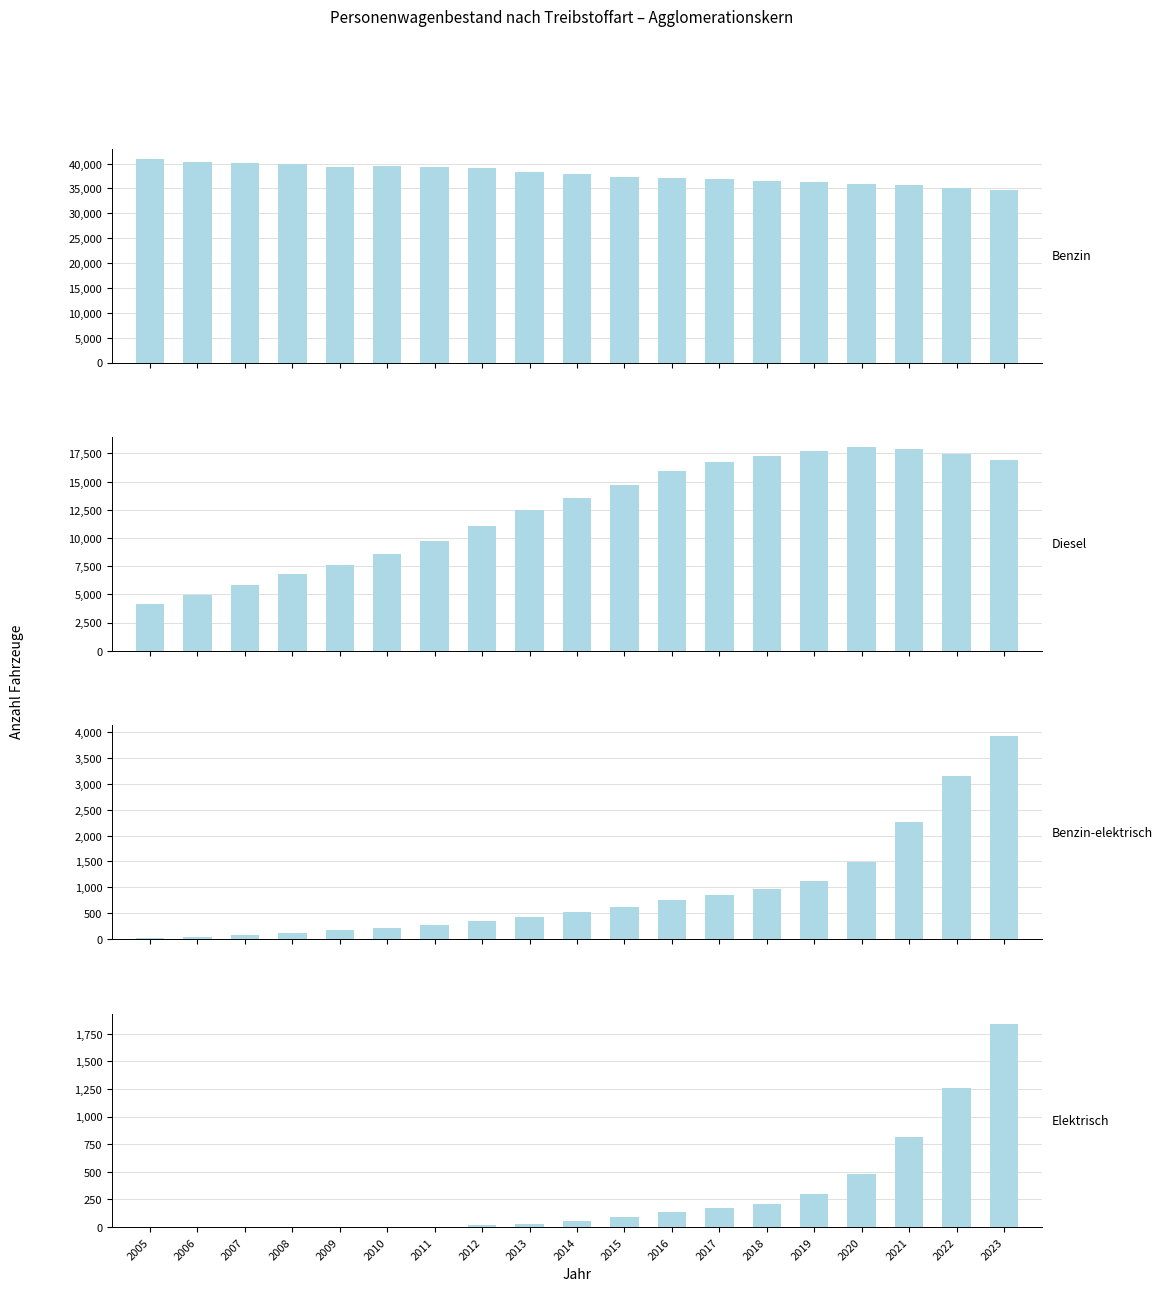

What is the value of the Benzin-elektrisch bar at the 6th from the left?

204